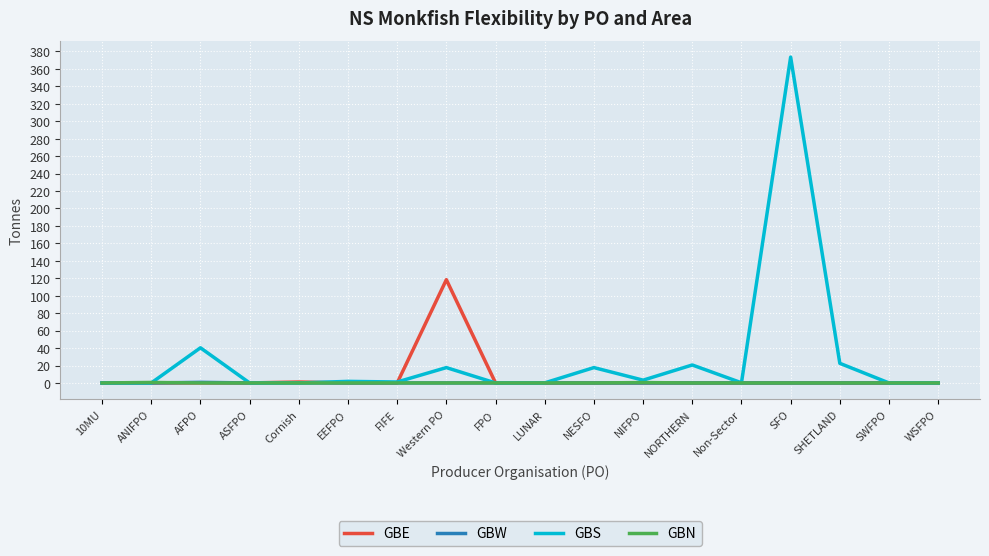

At which category is the sum across all series the highest?

SFO